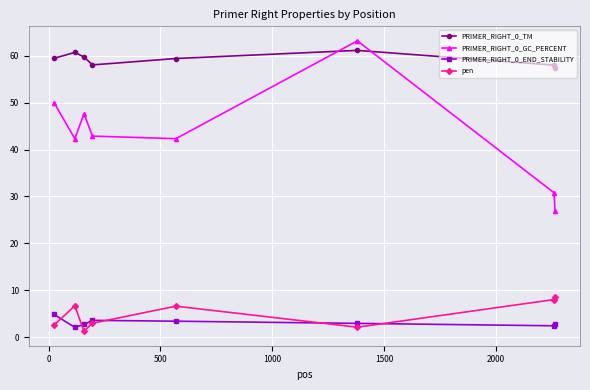

What is the lowest value of the pen series?

1.3